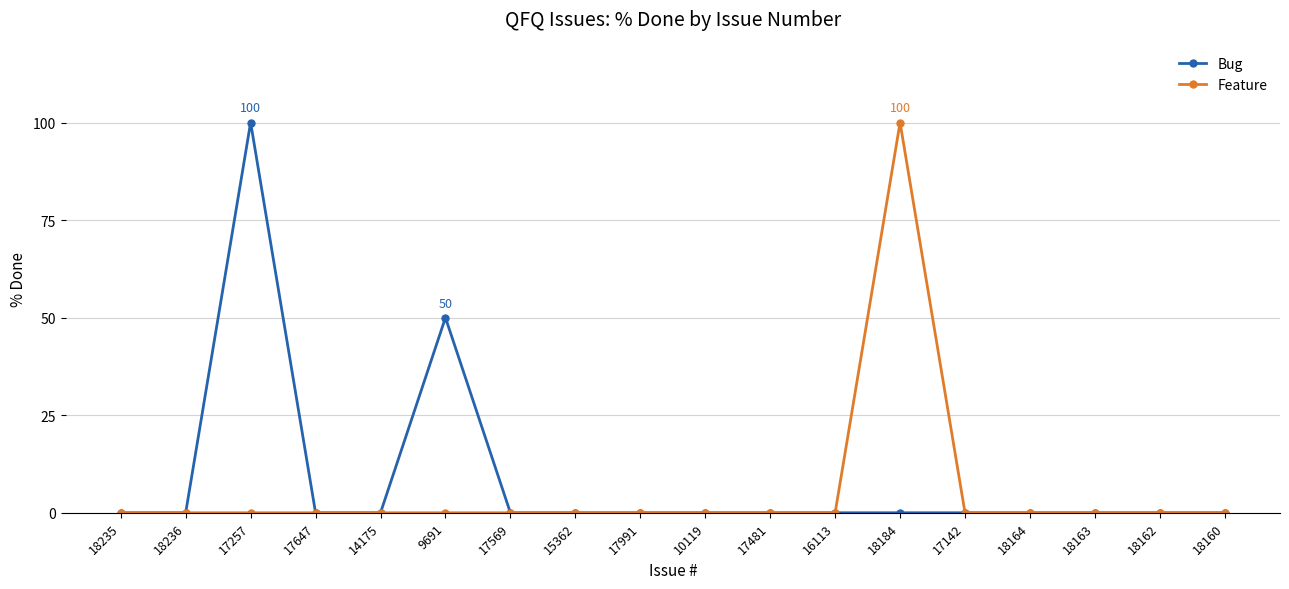

Is it true that Feature equals 59 at 18160?

False